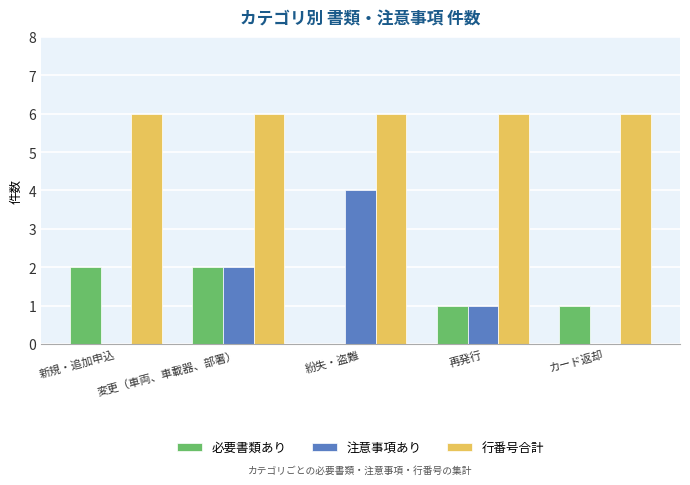

What is the sum of all 注意事項あり values?

7